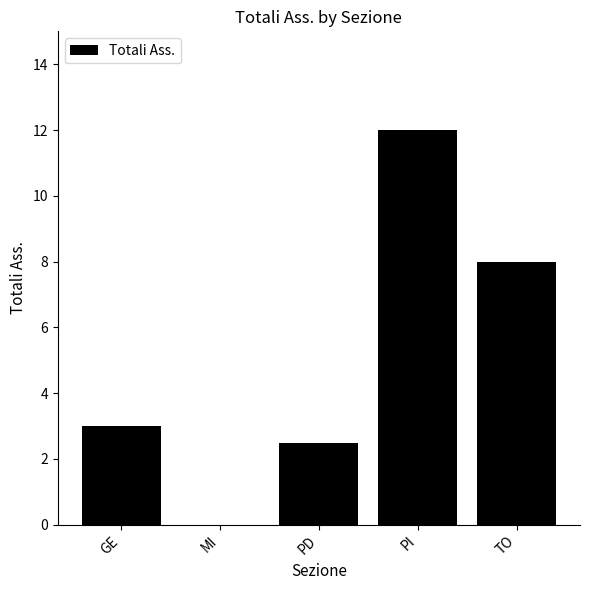

True or false: the data shows 4.7 at MI.

False